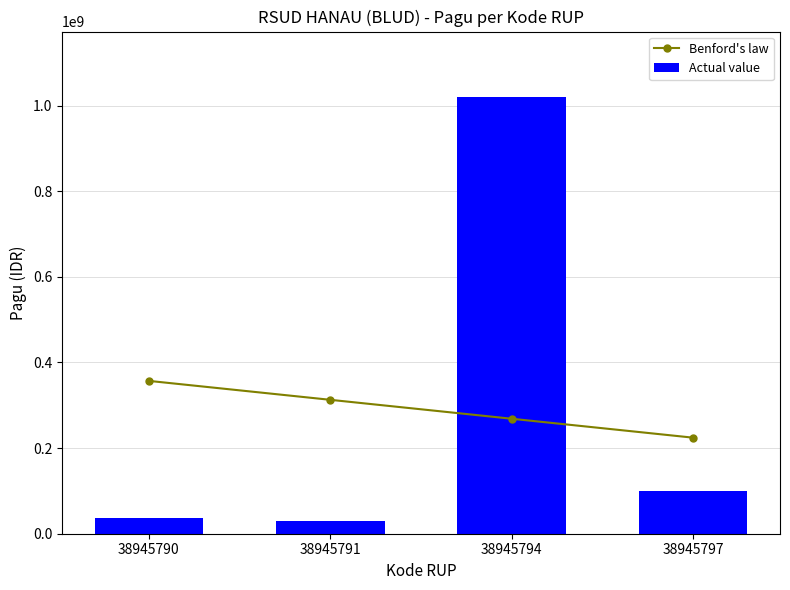

What is the minimum value for Benford's law?

224400000